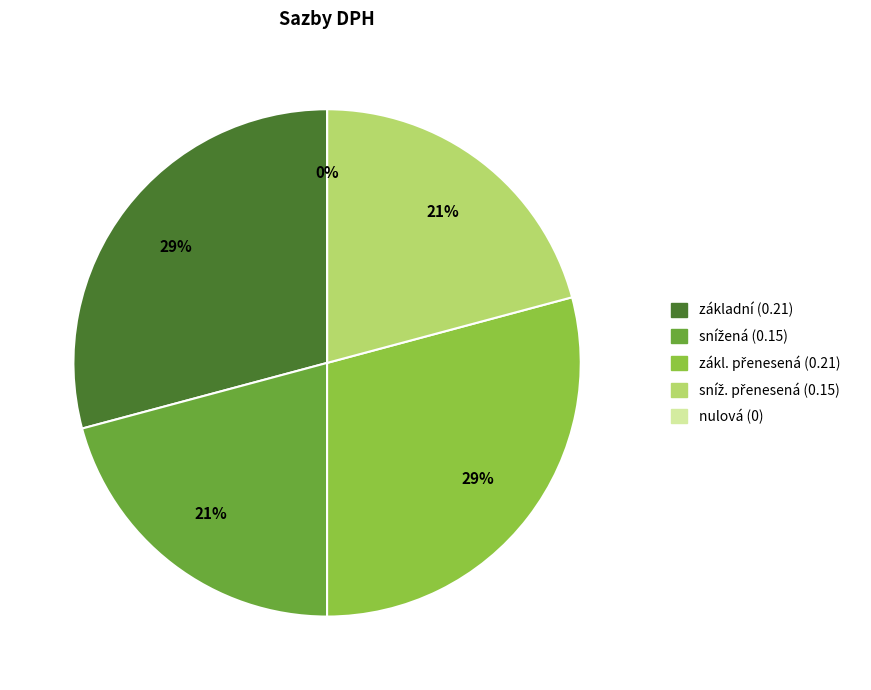

Is it true that nulová (0) is 1% of the pie?

False